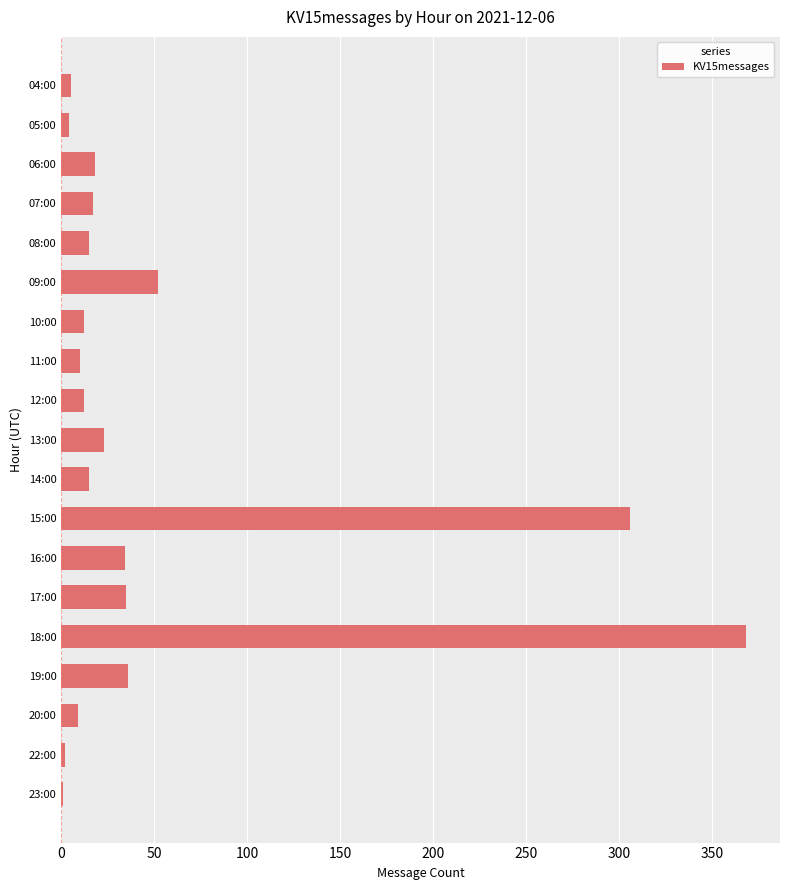

Where is the data nearest to the value 184?

15:00